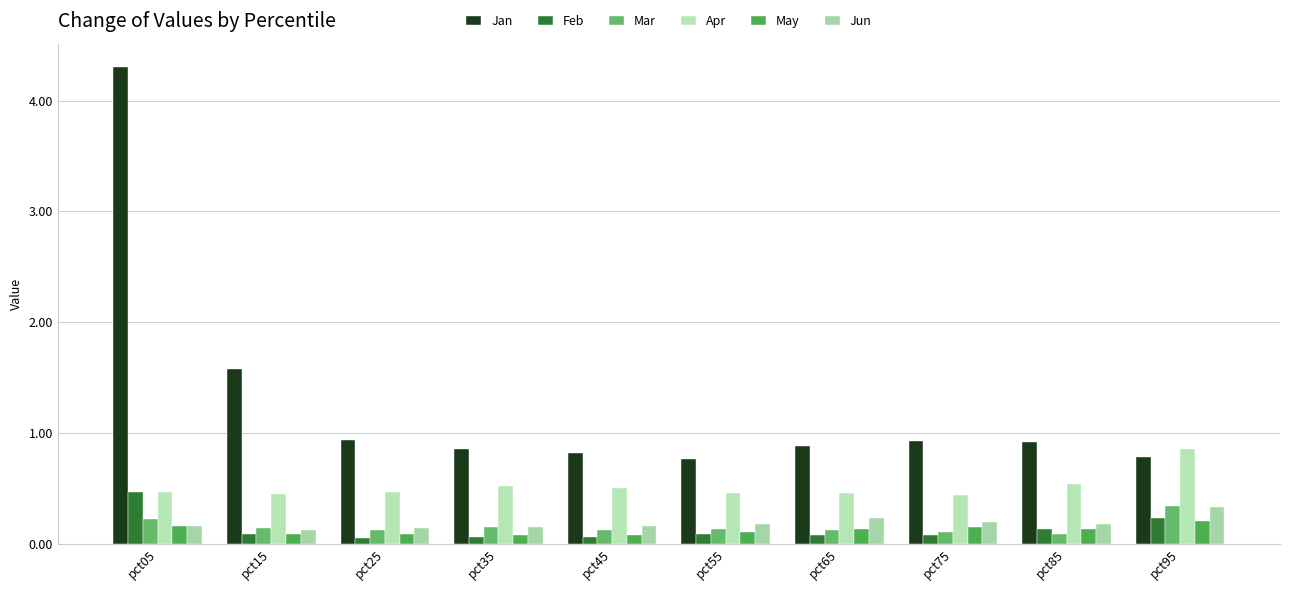

How many groups of bars are there?

10